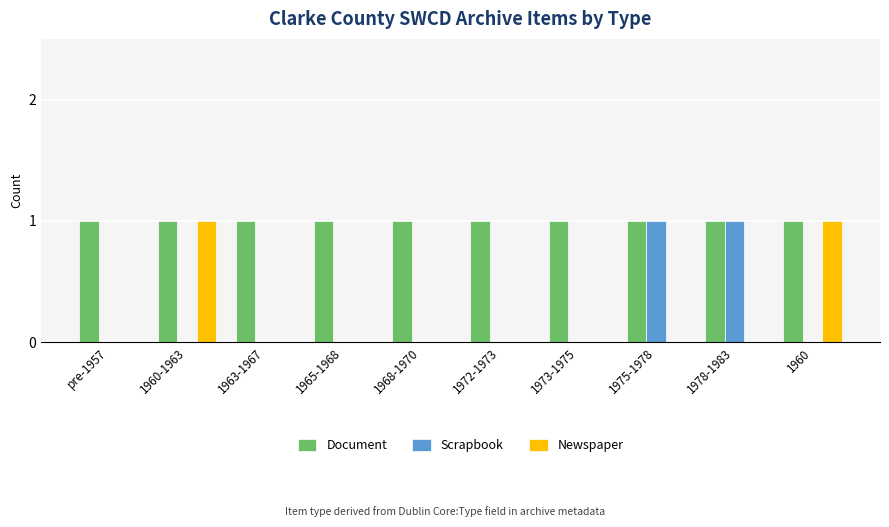

Which series has the largest total across all categories?

Document